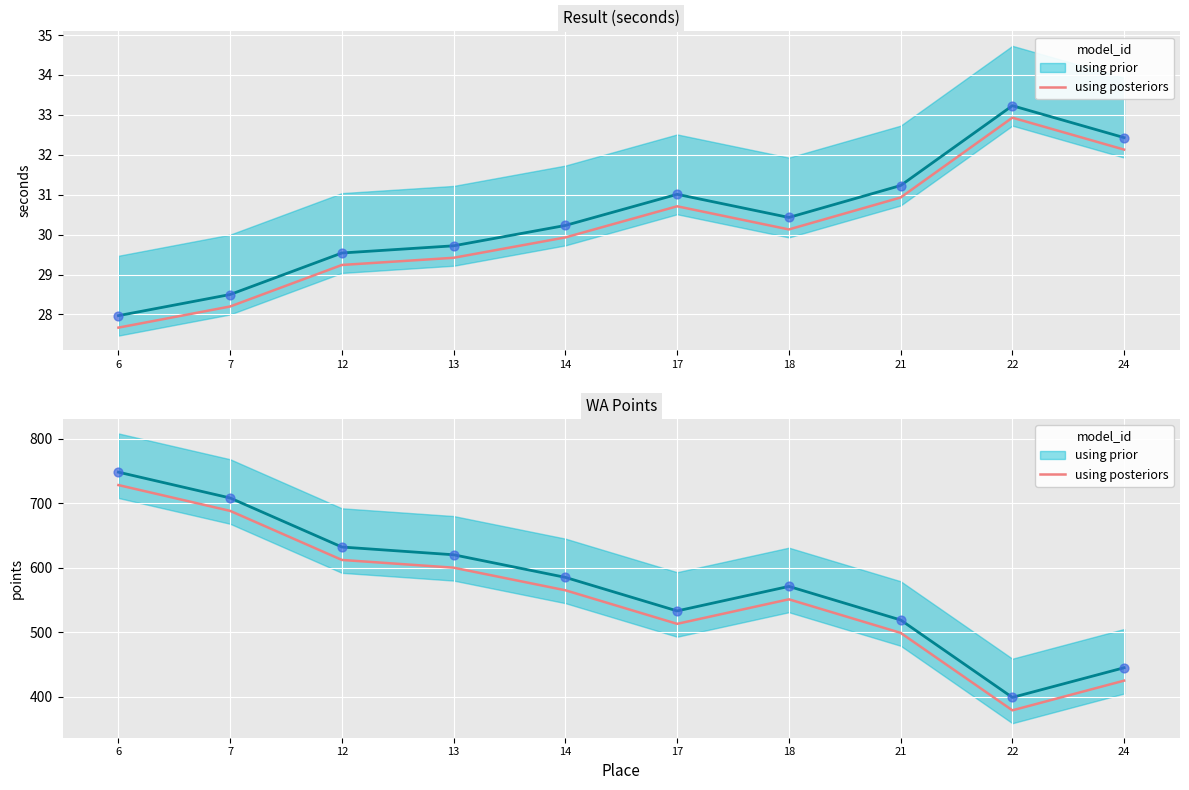

What is the change in value from 12 to 18?

-61